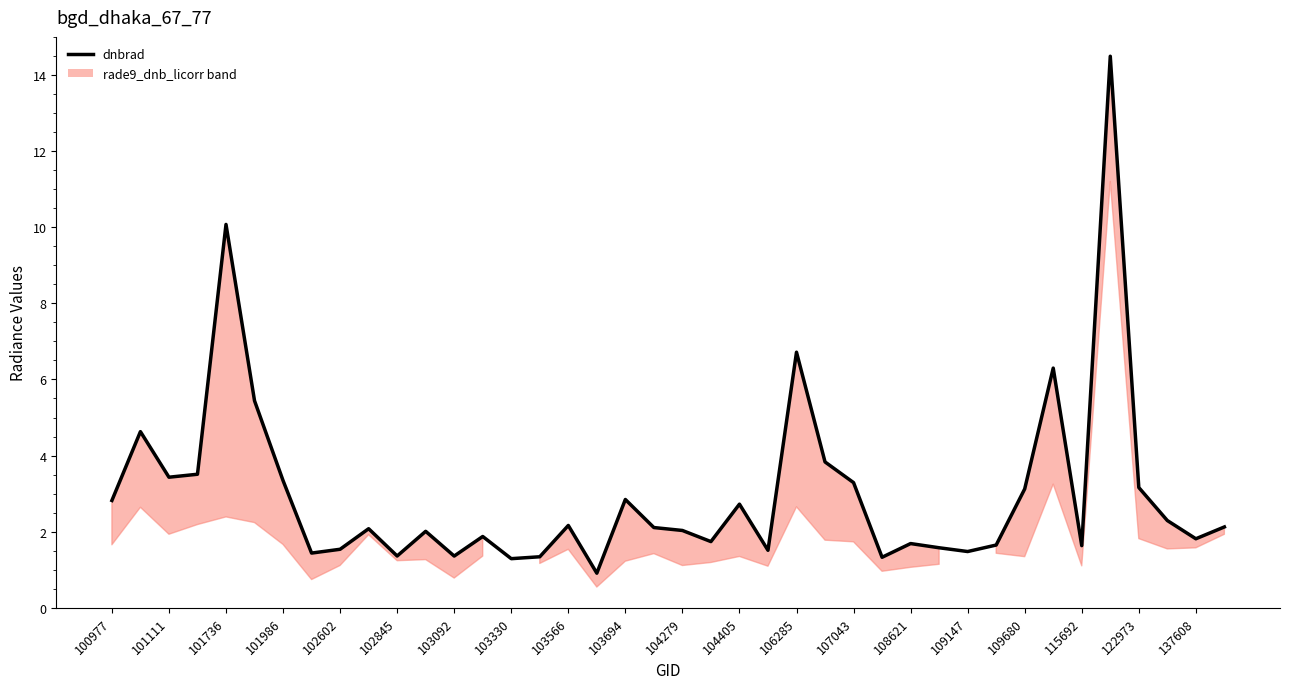

How many data points does each series have?

40